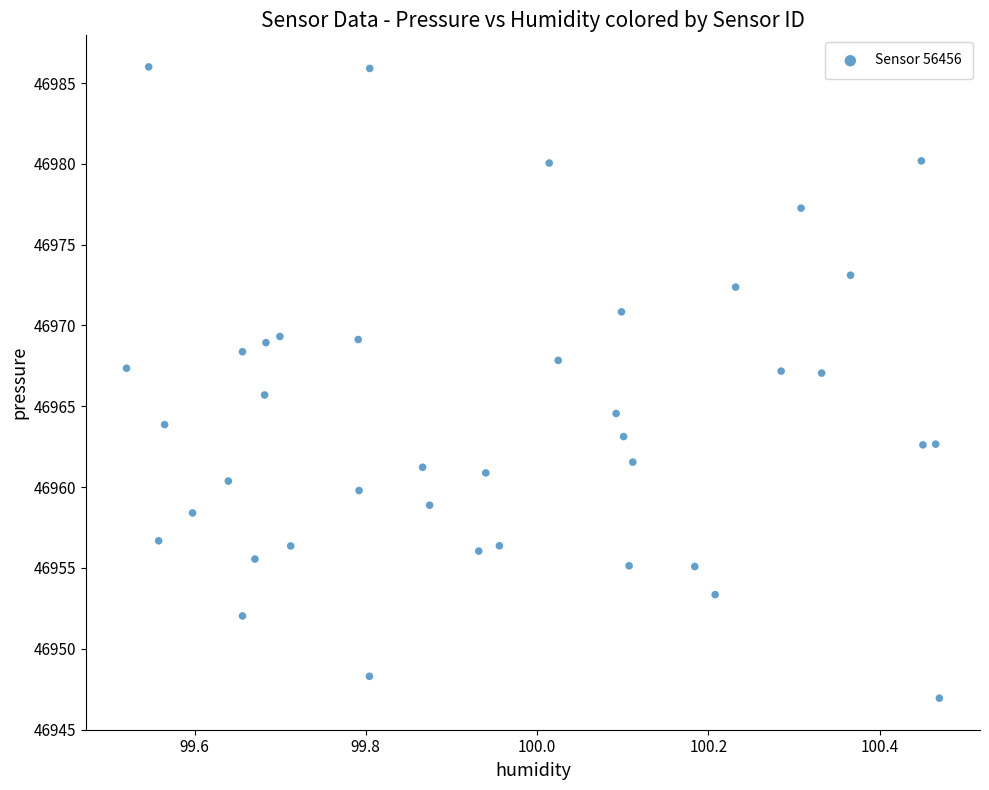

What is the range of X values (max minus min)?

0.9